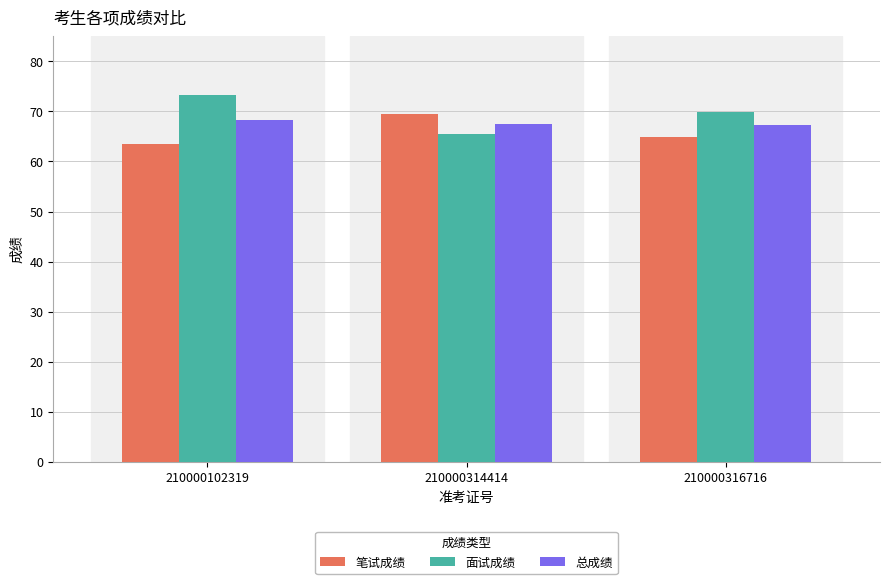

The 面试成绩 series shows 69.9 at 210000316716. True or false?

True